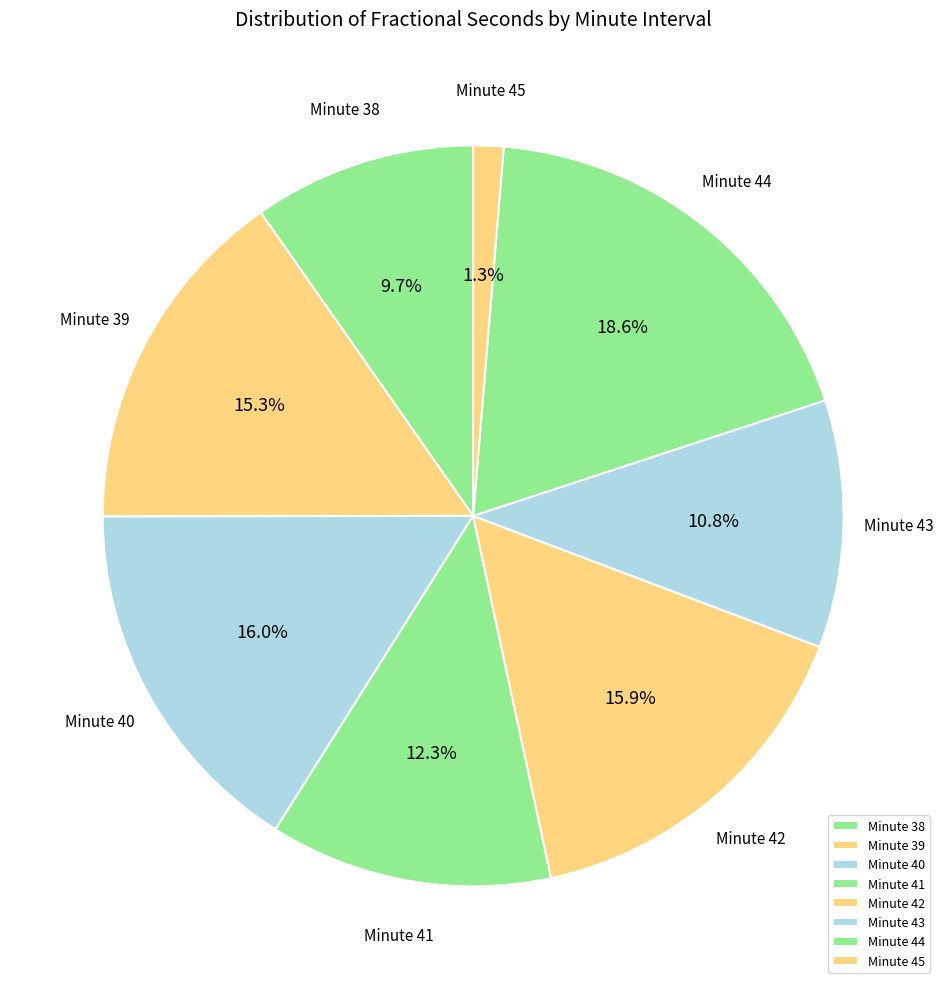

Do Minute 39 and Minute 43 together represent more than half of the pie?

No